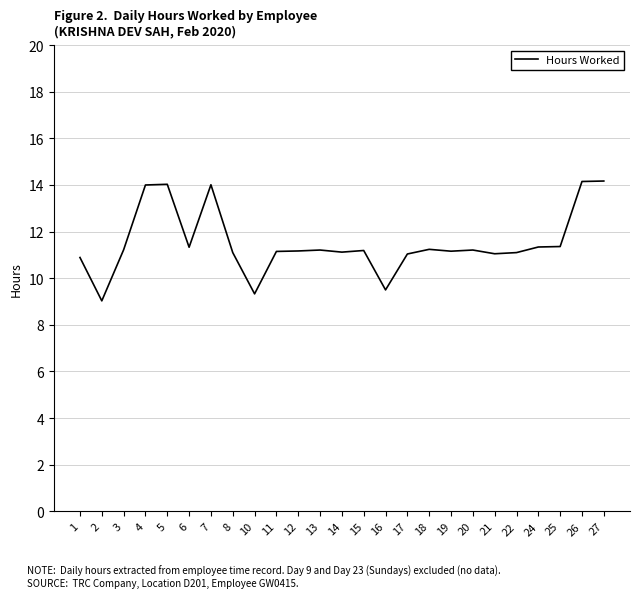

Which has a higher value, 13 or 17?

13